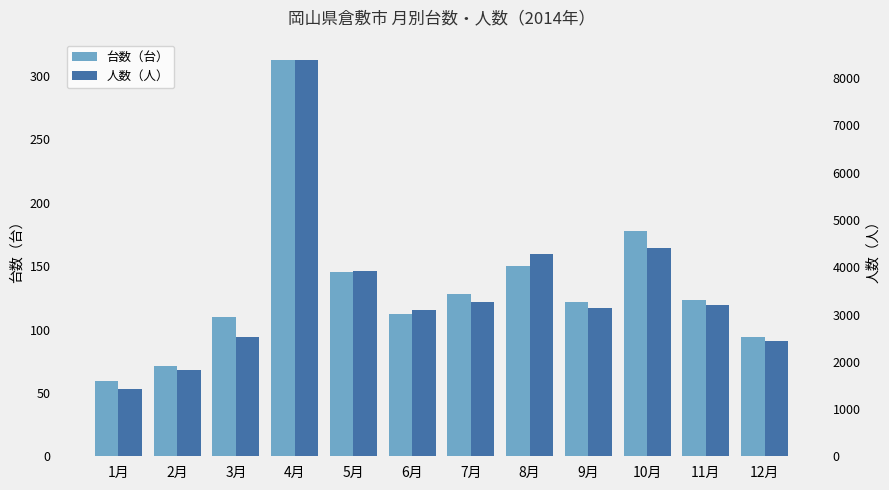

What is the maximum value for 台数（台）?

313